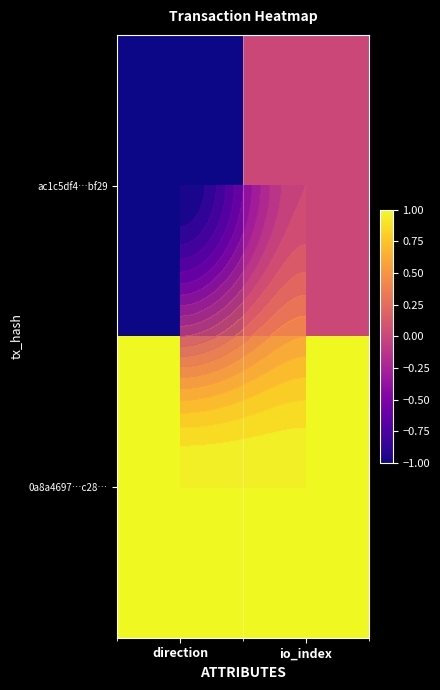

What is the difference between the maximum and minimum values in the ac1c5df4…bf29 series?

1